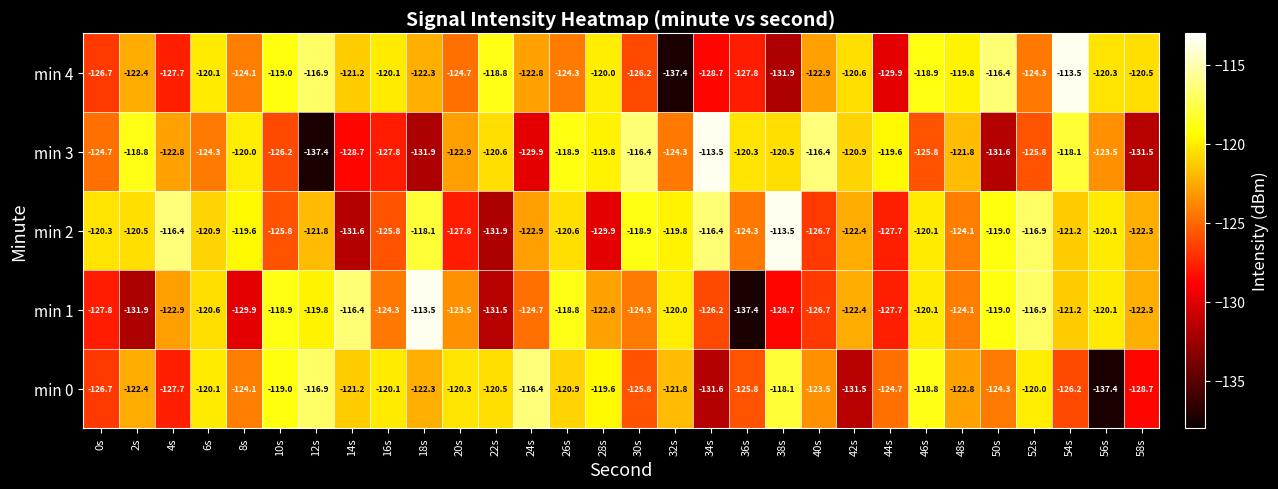

What is the difference between the highest and lowest values at 54s?

12.7